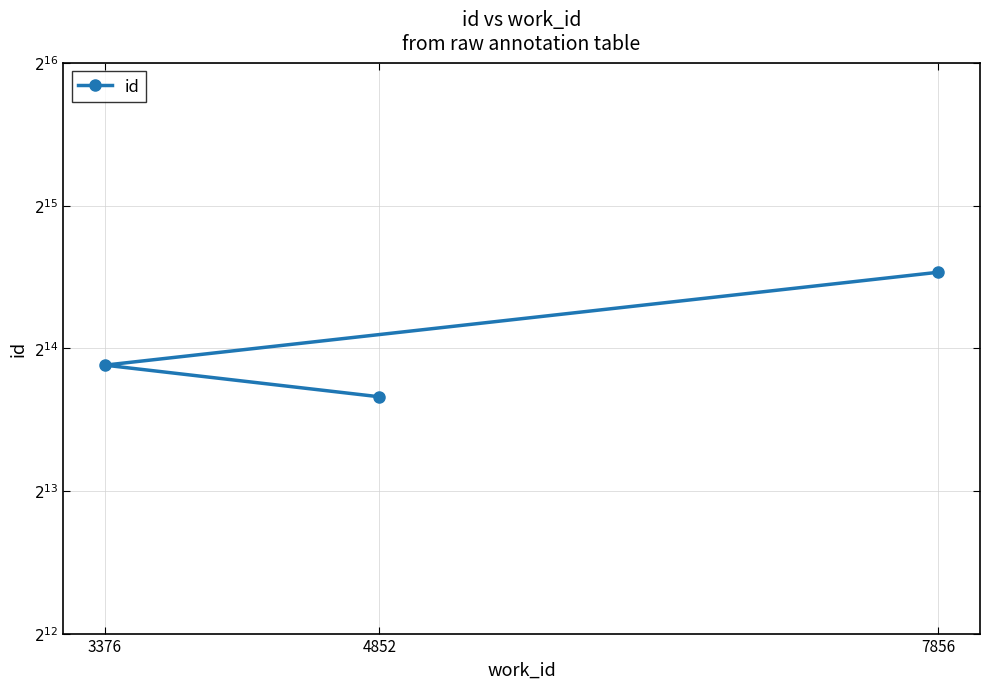

List the labels in order of value, smallest first.

4852, 3376, 7856